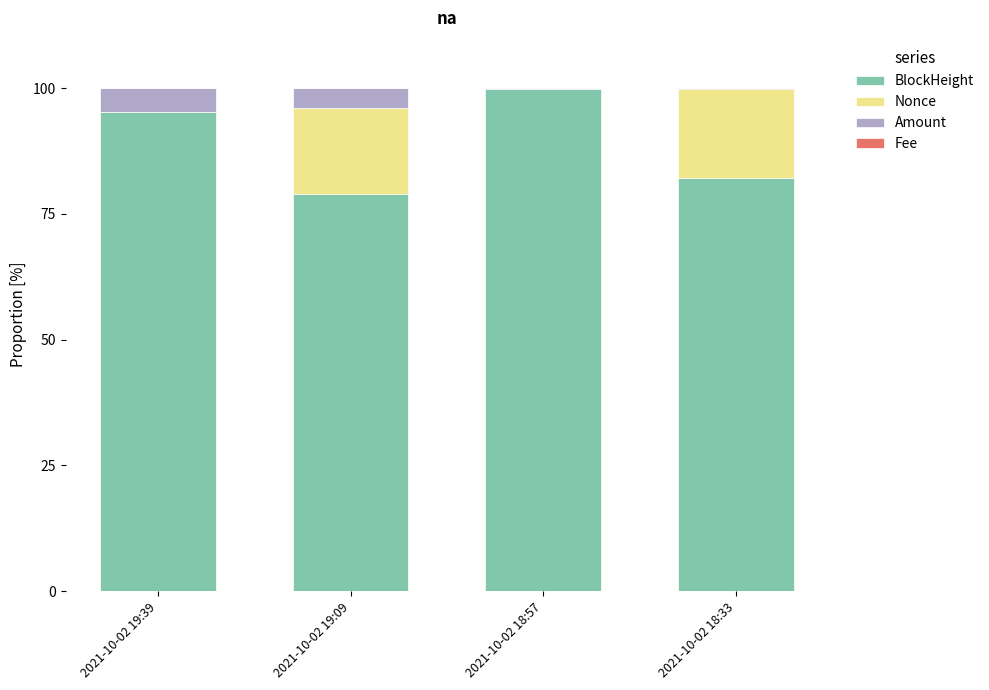

Which category has the highest value in the BlockHeight series?

2021-10-02 18:57